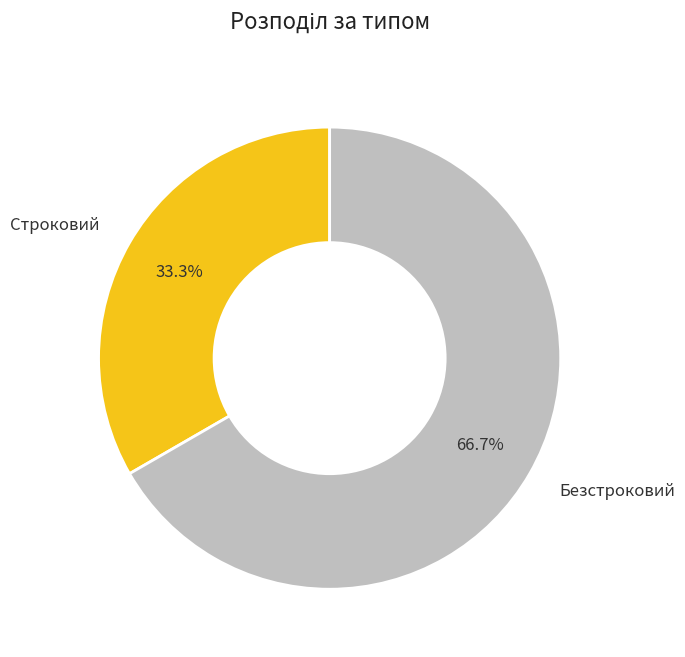

Count the number of slices in the pie.

2